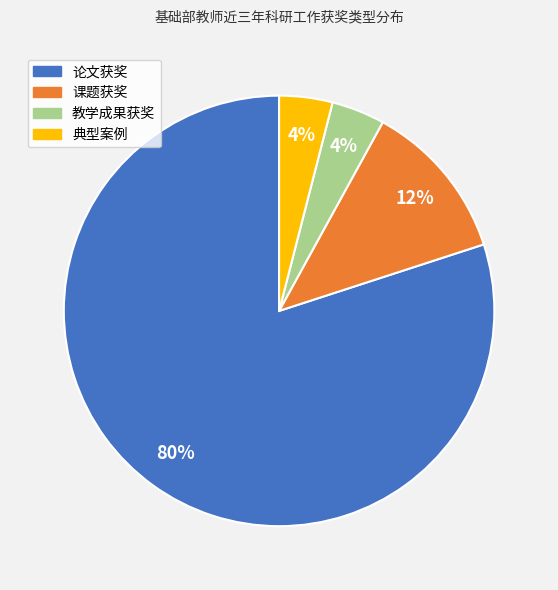

How many slices are in this pie chart?

4